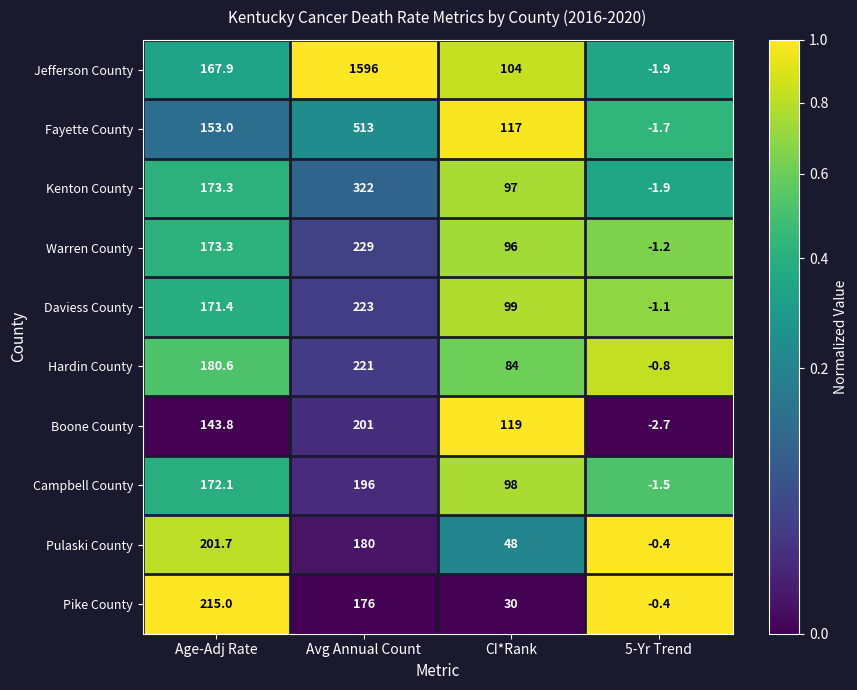

What is the sum of all Jefferson County values?

1866.0